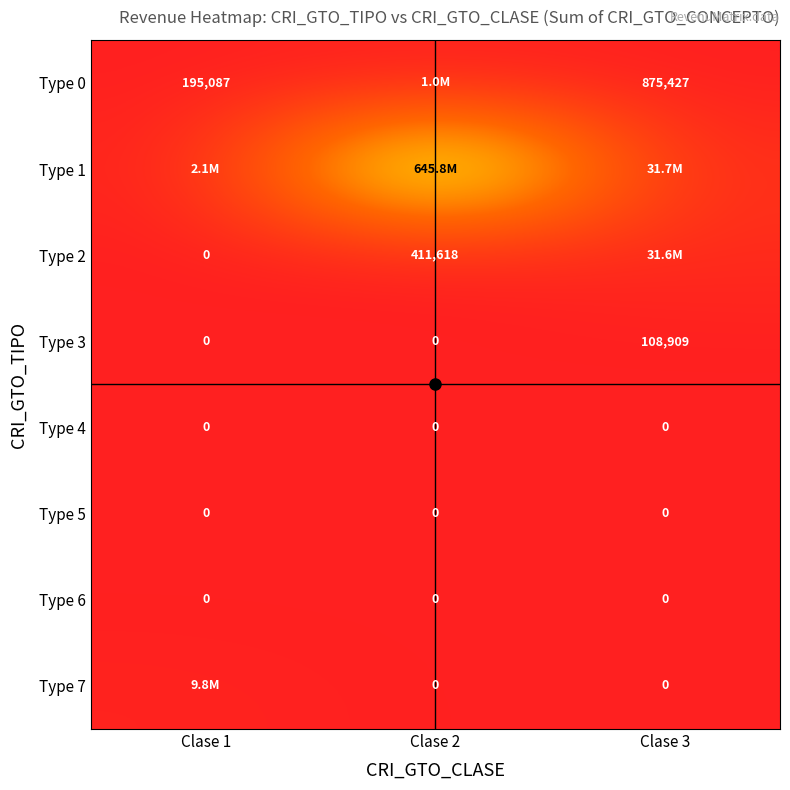

Rank the series by their maximum value, from highest to lowest.

Type 1, Type 2, Type 7, Type 0, Type 3, Type 4, Type 5, Type 6